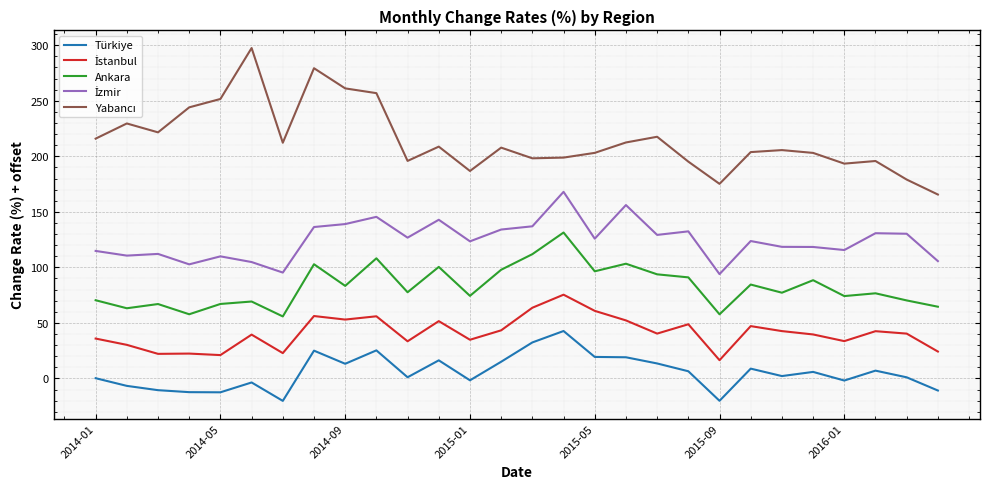

What is the difference between the maximum and minimum values in the Türkiye series?

62.9